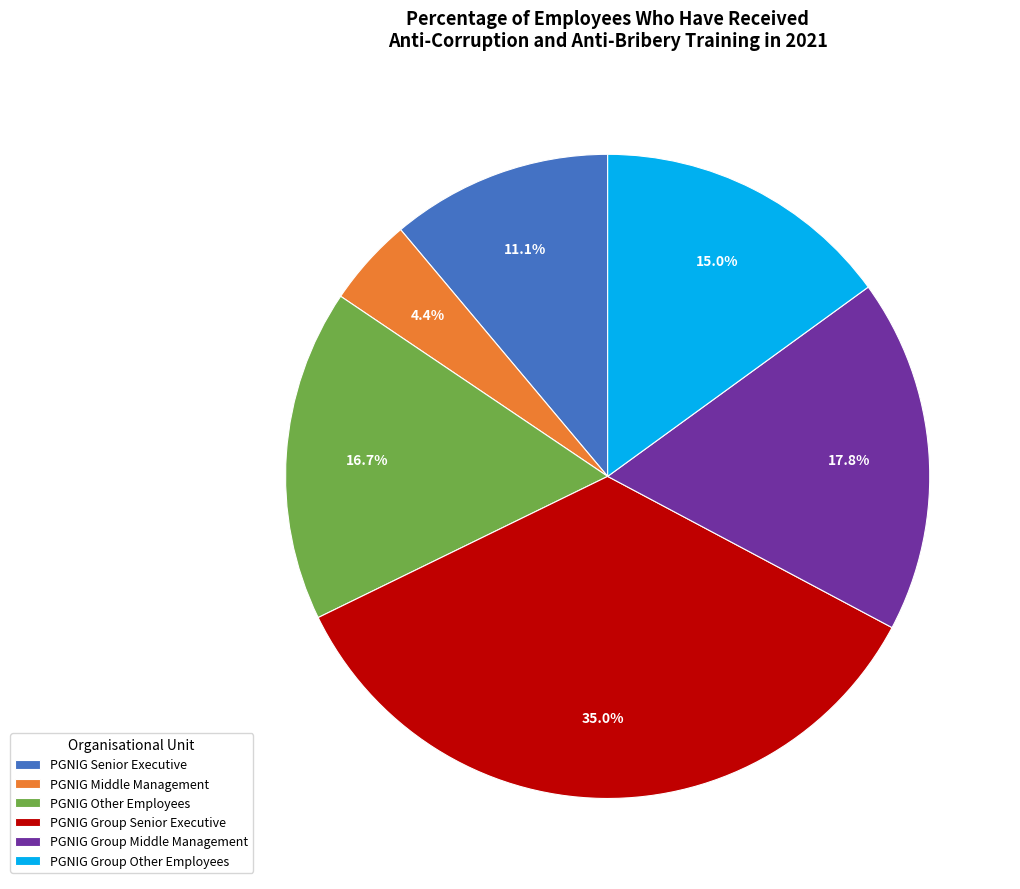

To the nearest percent, what percentage of the pie is PGNIG Group Senior Executive?

35%